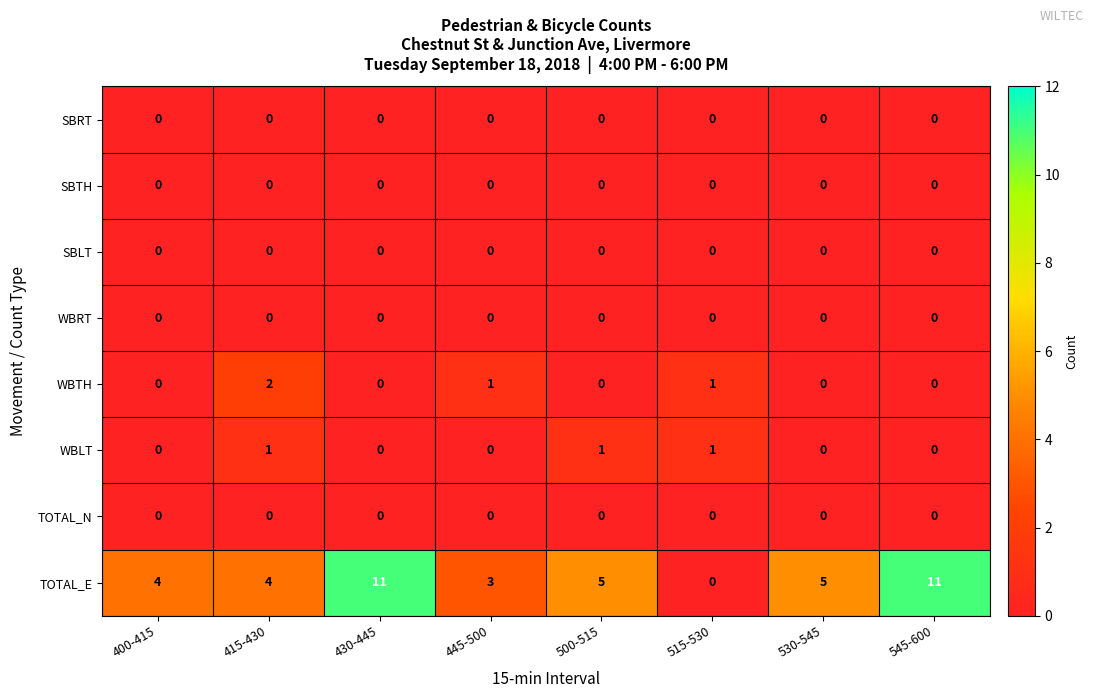

Which series has the largest total across all categories?

TOTAL_E